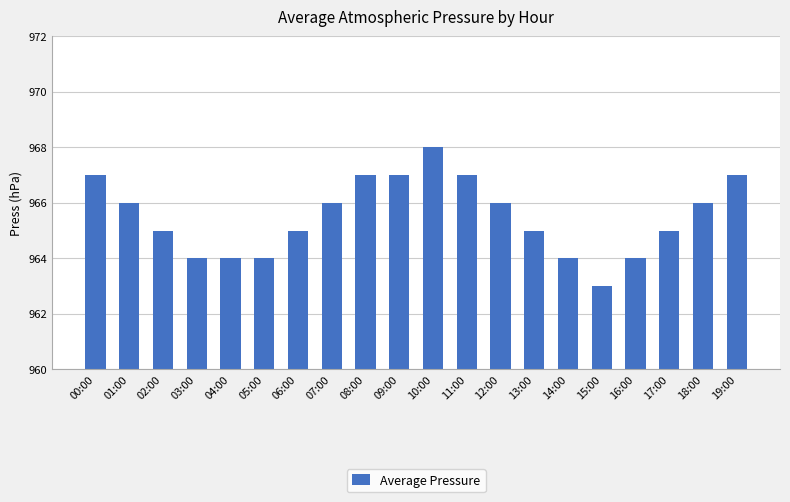

Which label corresponds to the largest value in the chart?

10:00